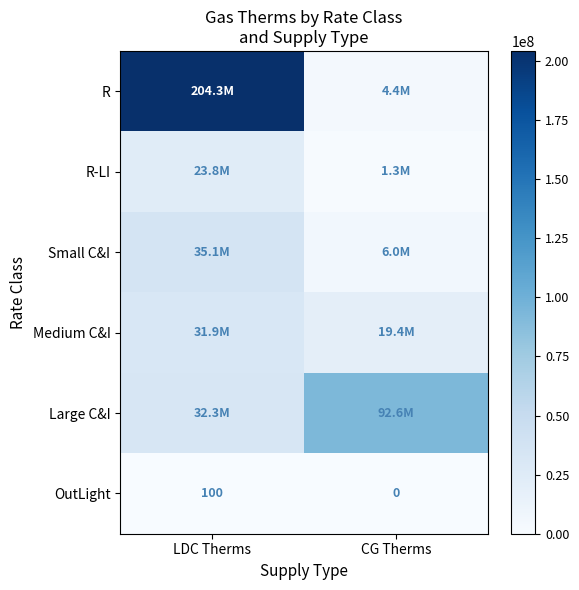

What is the maximum value shown in the chart?

204278021.9